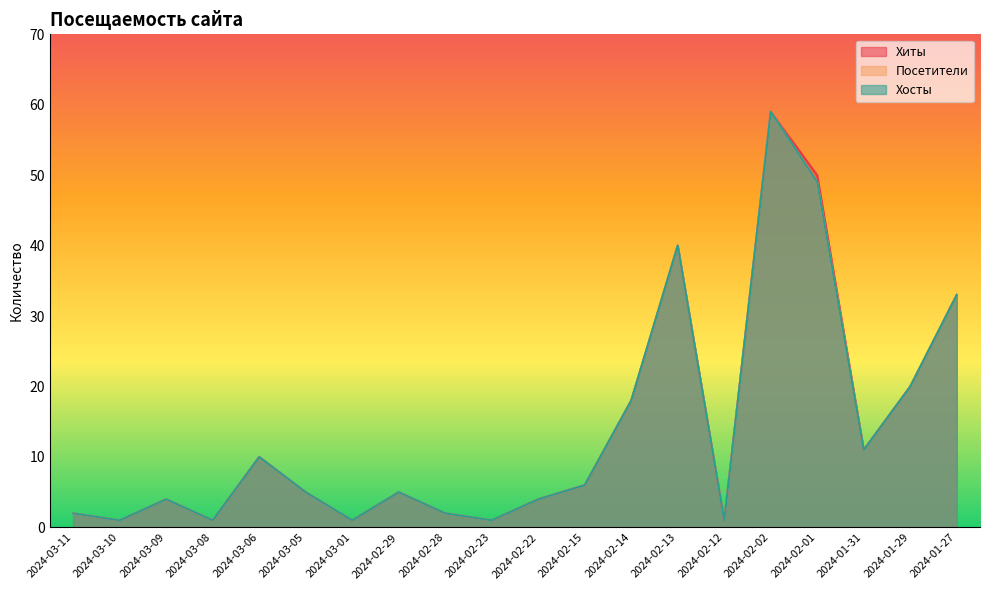

At which category does Хиты reach its first local valley?

2024-03-10